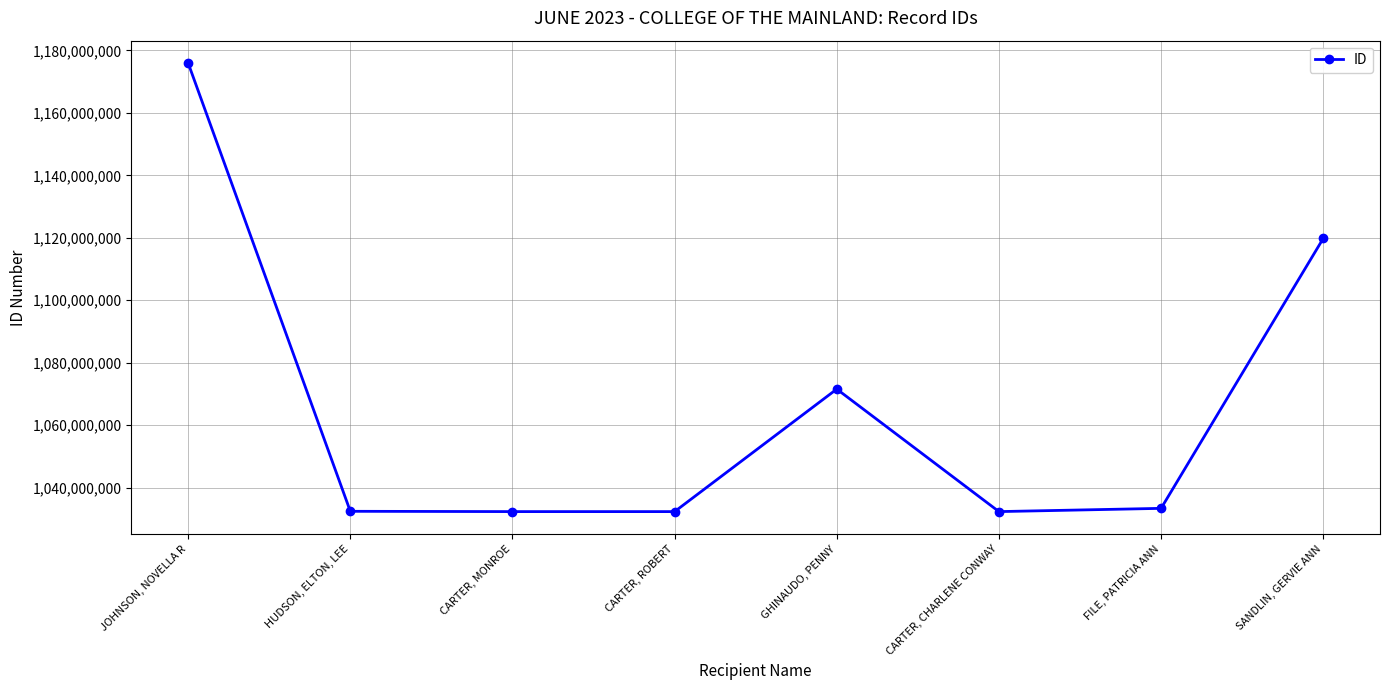

Rank the categories by value from highest to lowest.

JOHNSON, NOVELLA R, SANDLIN, GERVIE ANN, GHINAUDO, PENNY, FILE, PATRICIA ANN, HUDSON, ELTON, LEE, CARTER, MONROE, CARTER, CHARLENE CONWAY, CARTER, ROBERT